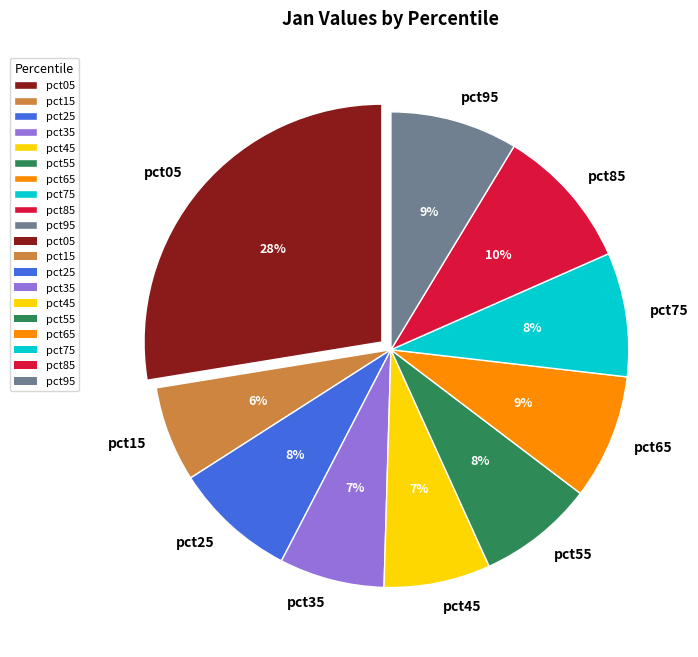

Is it true that pct65 is 2% of the pie?

False